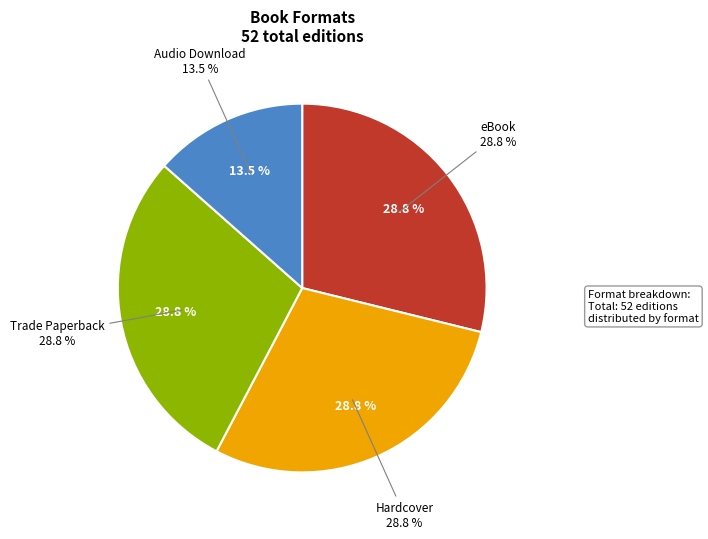

True or false: Trade Paperback accounts for 29% of the total.

True